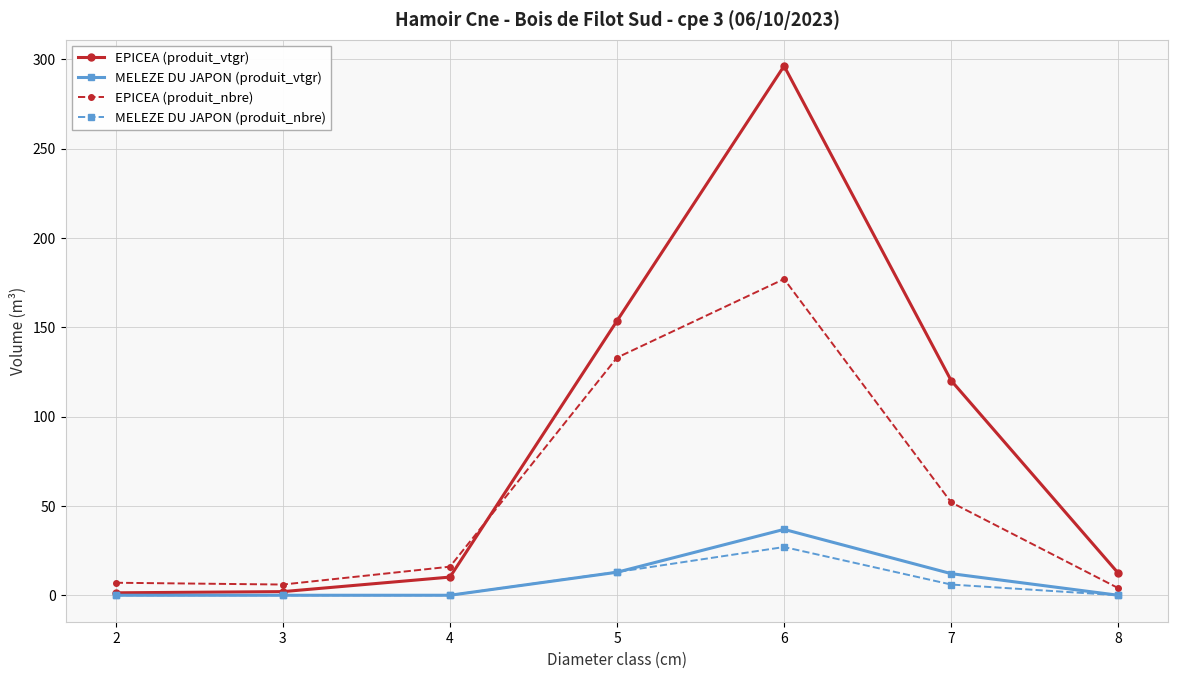

What is the difference between the maximum and minimum values in the MELEZE DU JAPON (produit_nbre) series?

27.0